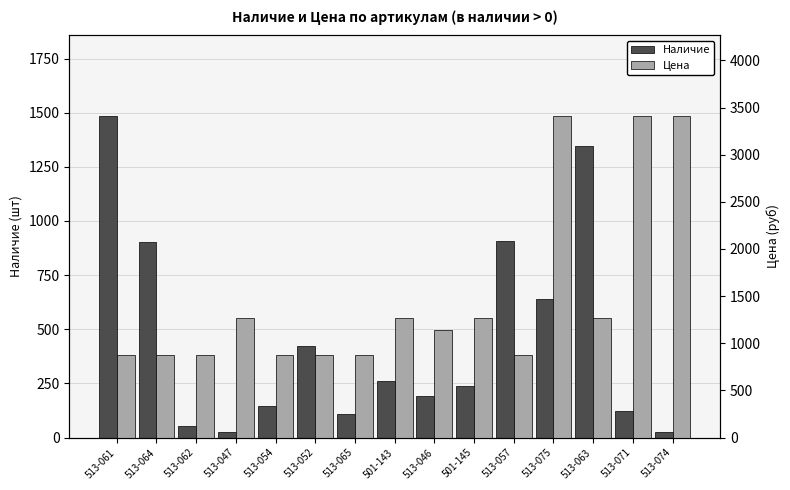

Where does the Цена series first go above 1137?

513-047